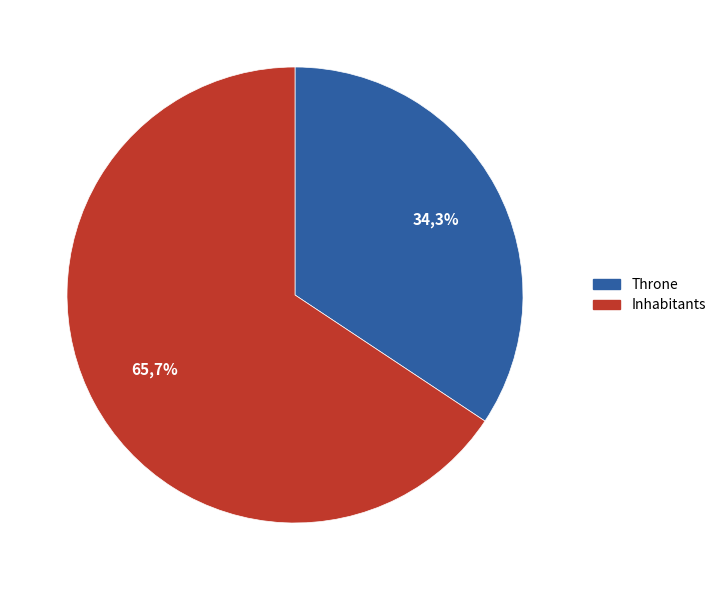

Which slice is the largest?

Inhabitants